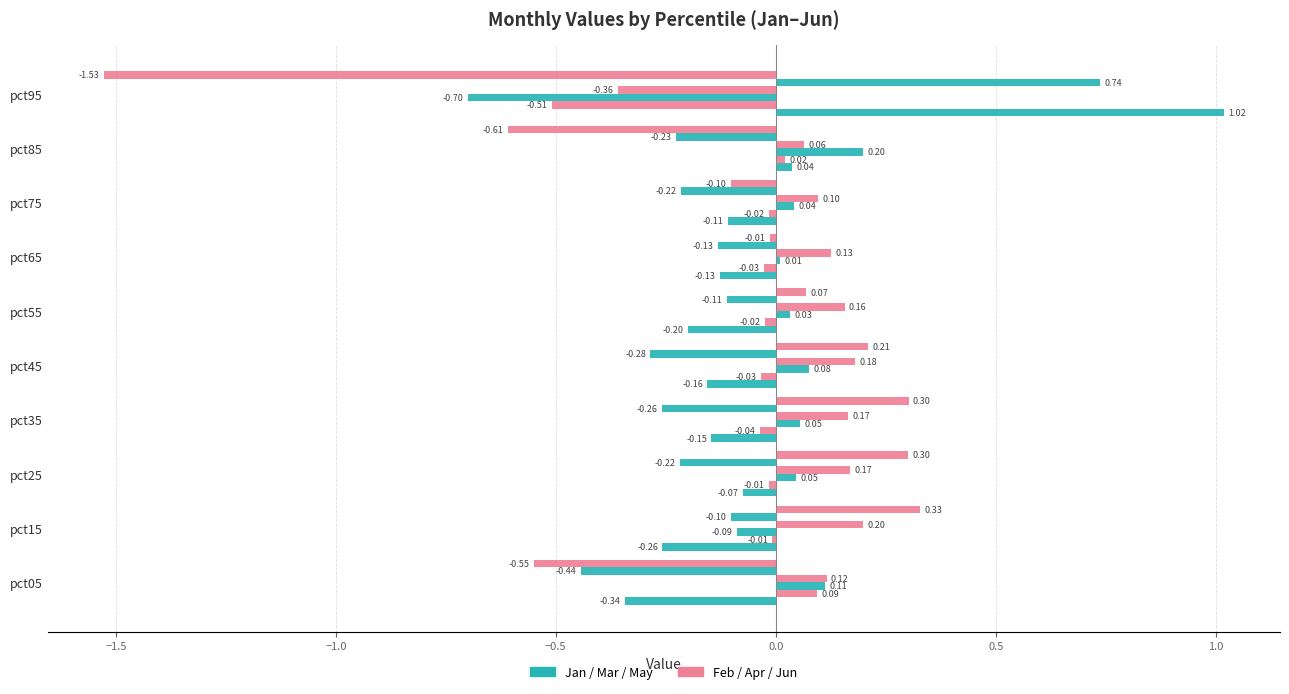

Count the number of categories in the chart.

10